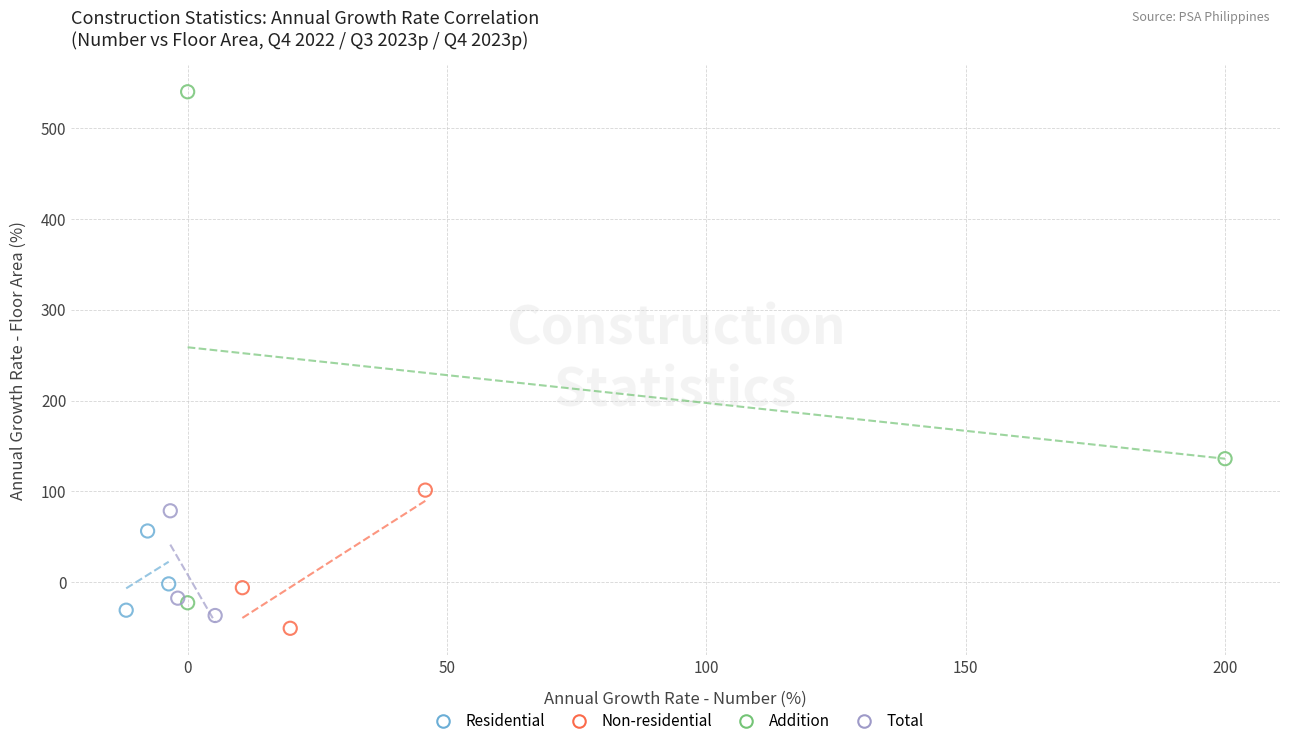

Which series has the largest Y range (max minus min)?

Addition